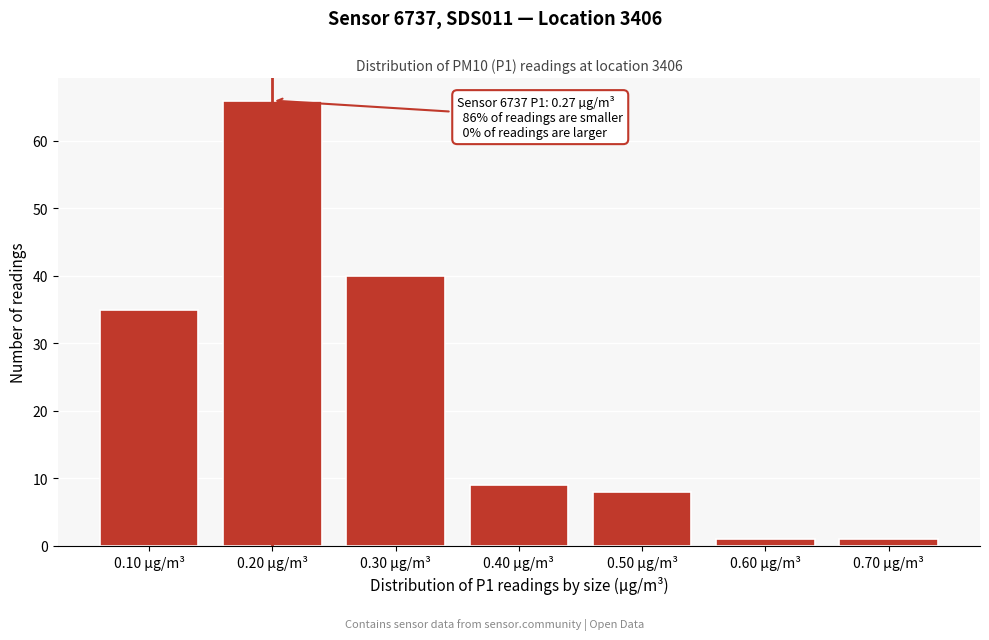

Reading left to right, list all the values displayed in this chart.

35	66	40	9	8	1	1